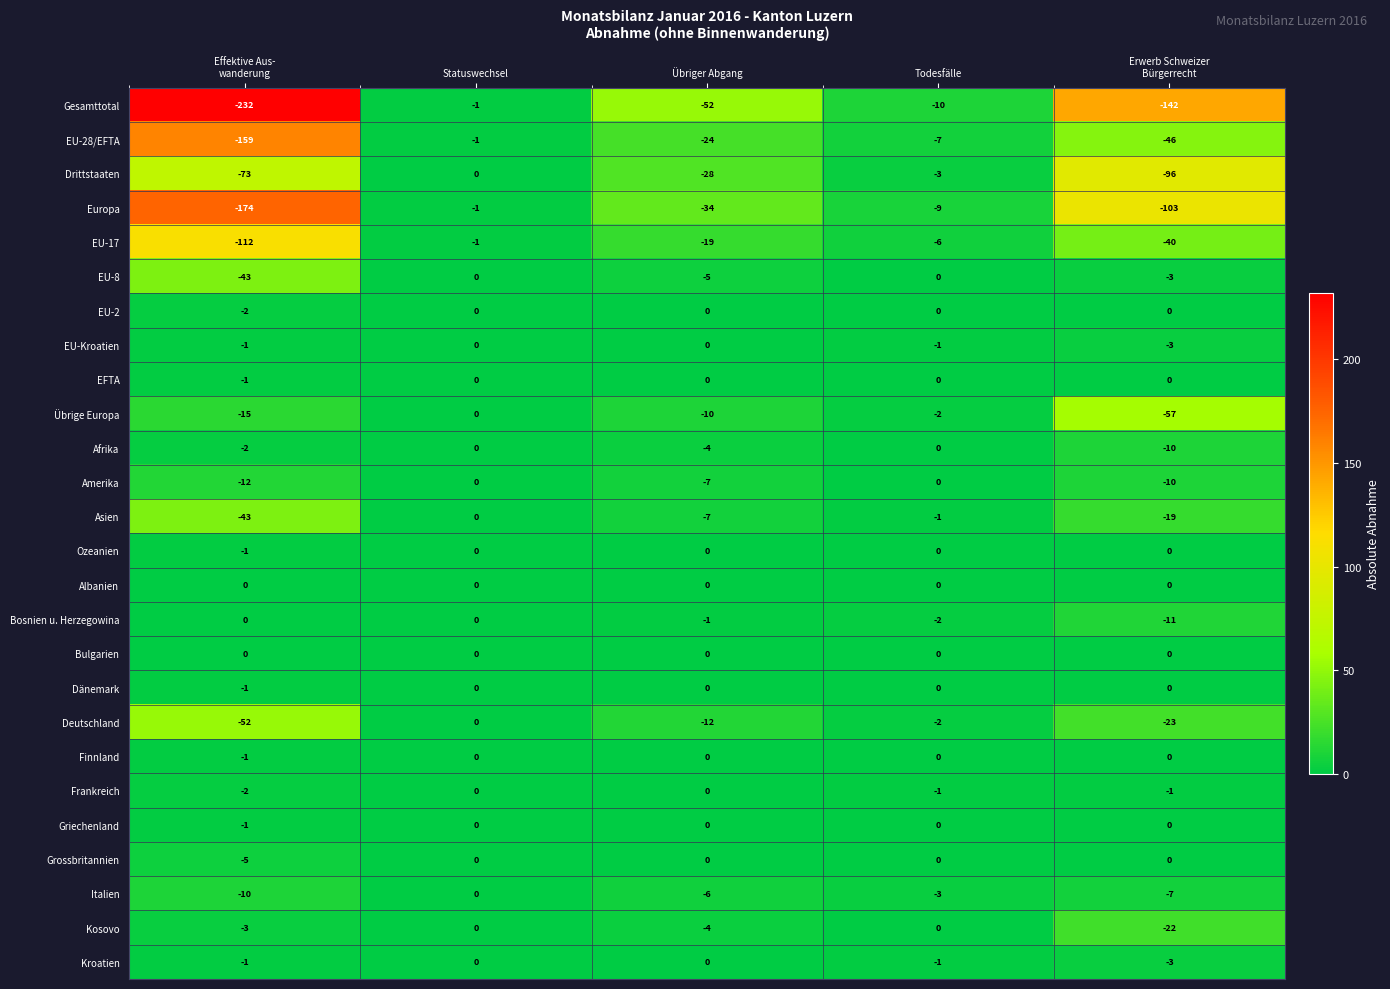

At which label is Italien closest to -5?

Übriger Abgang